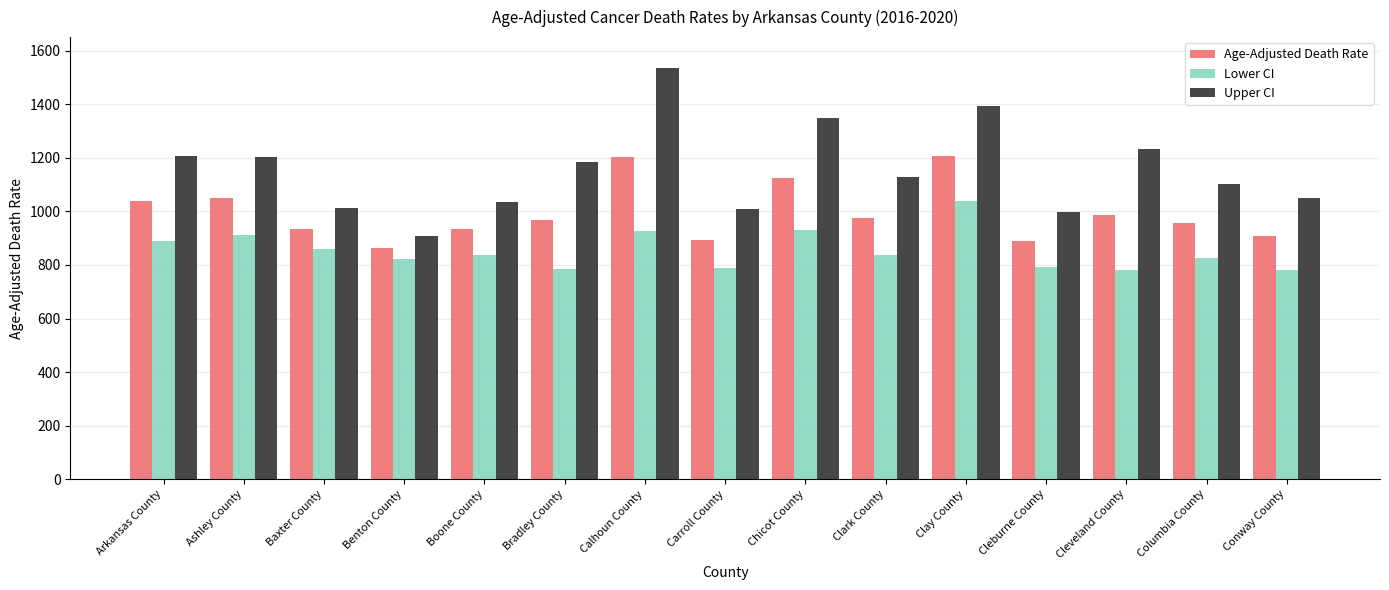

What is the difference between the second highest and second lowest values in the Upper CI series?

395.2